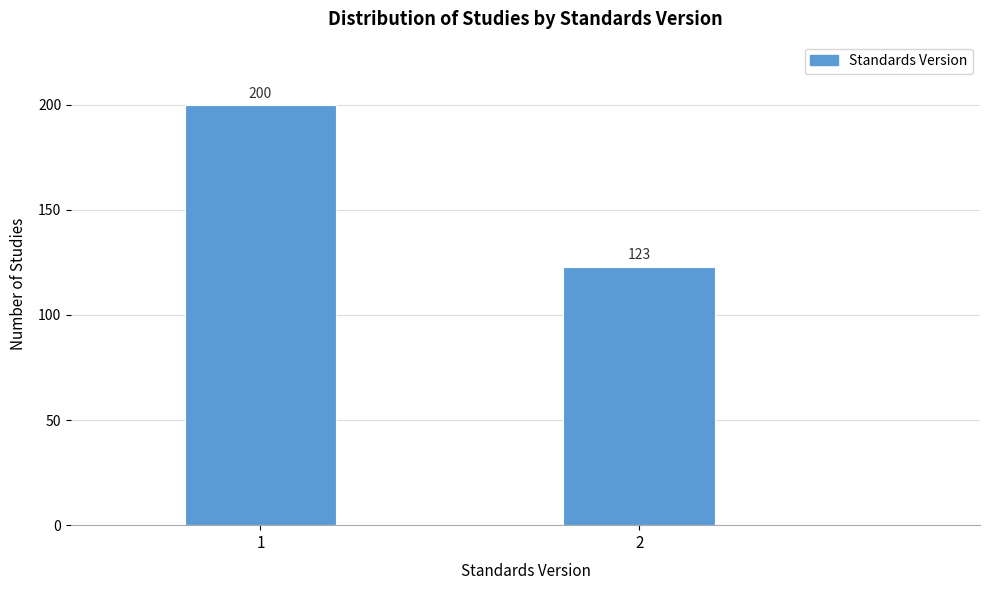

Reading left to right, what are all the values shown in this chart?

200	123